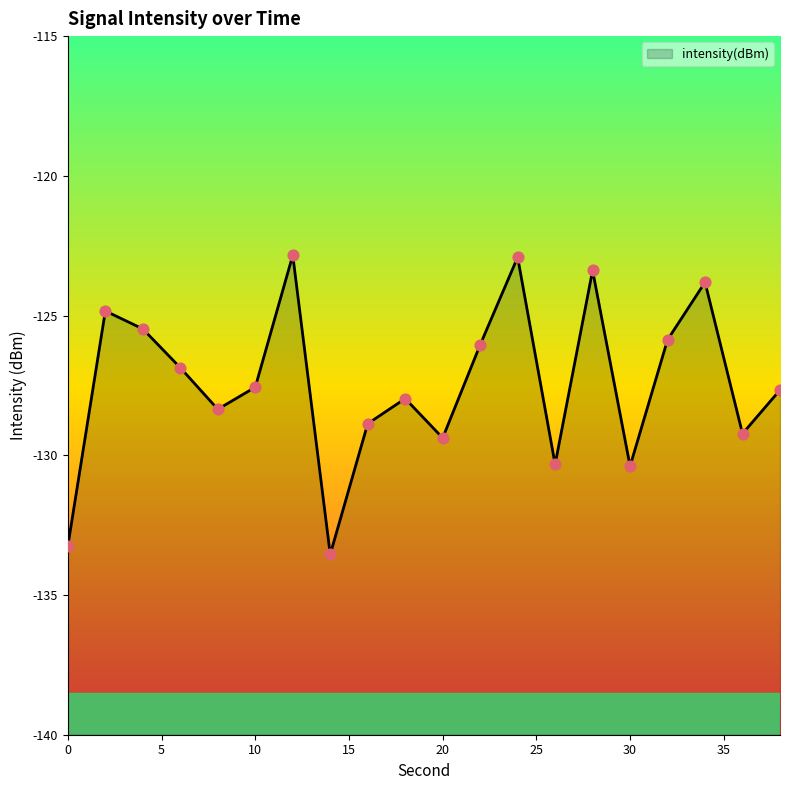

What is the change in value from 4 to 22?

-0.6